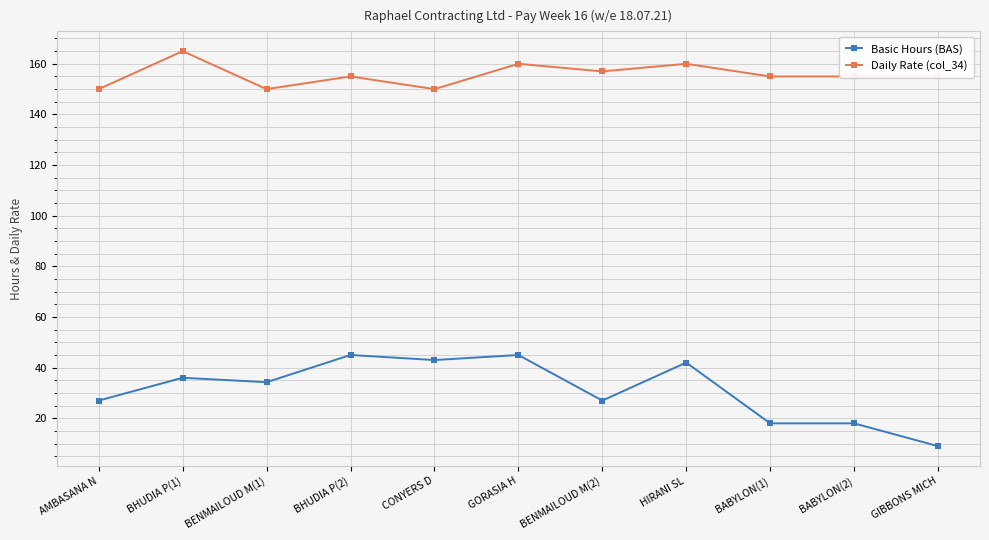

At which category is the sum across all series the highest?

GORASIA H